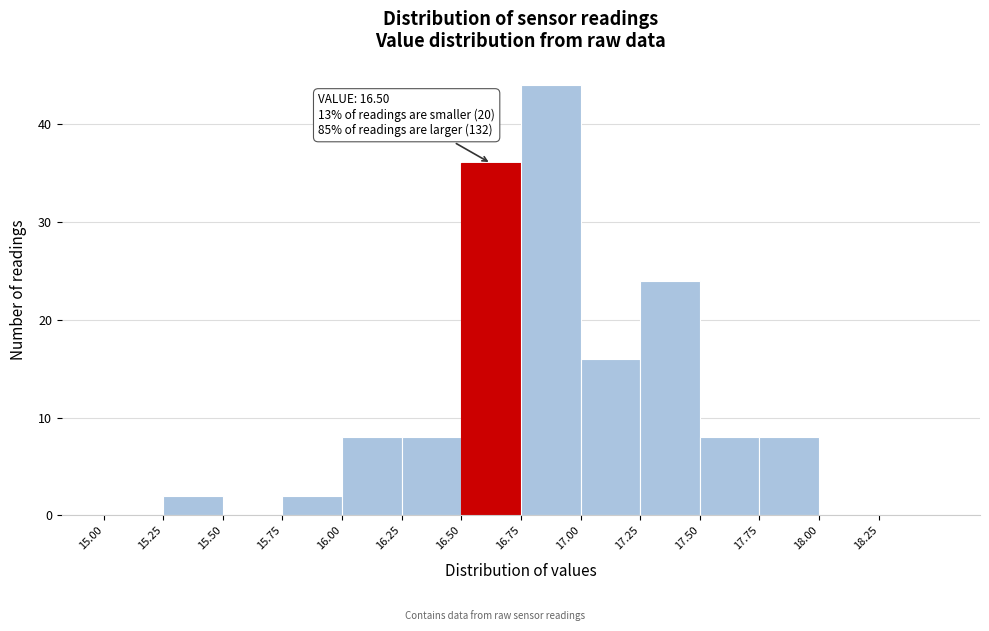

Which range on the x-axis has the tallest bar?

16.75 to 17.00